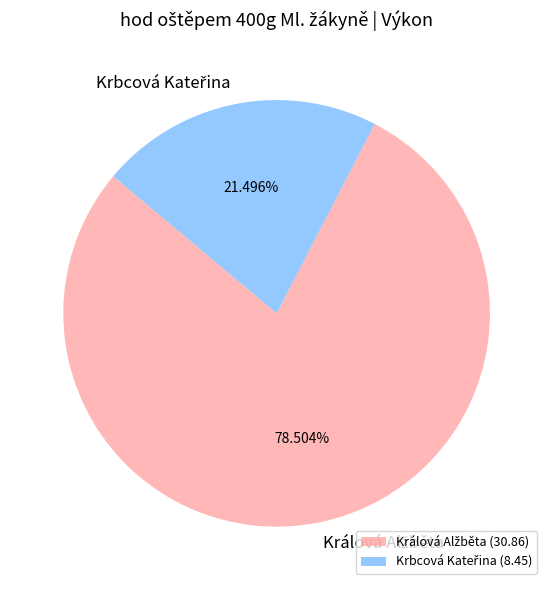

Is there a majority slice in this chart?

Yes